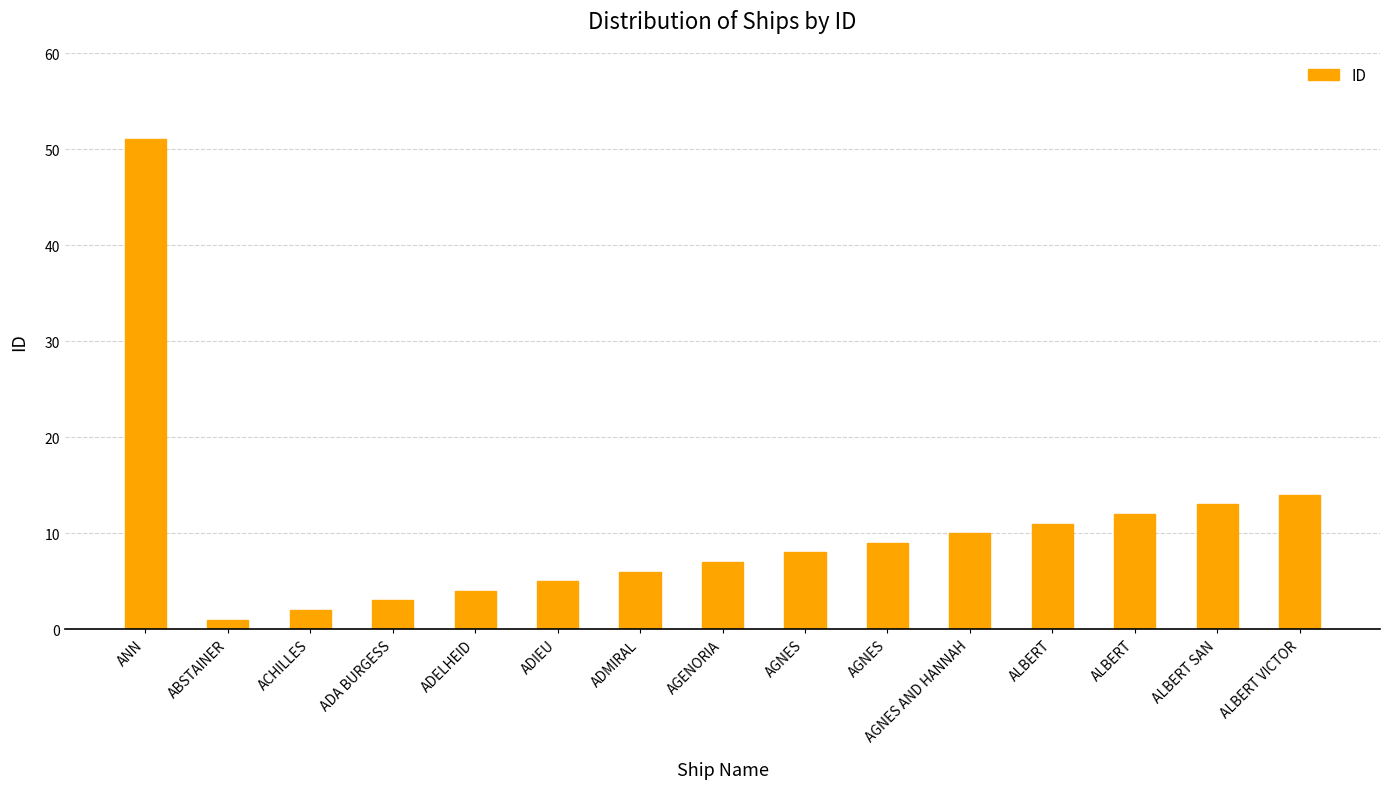

List the labels in order of value, largest first.

ANN, ALBERT VICTOR, ALBERT SAN, ALBERT, ALBERT, AGNES AND HANNAH, AGNES, AGNES, AGENORIA, ADMIRAL, ADIEU, ADELHEID, ADA BURGESS, ACHILLES, ABSTAINER